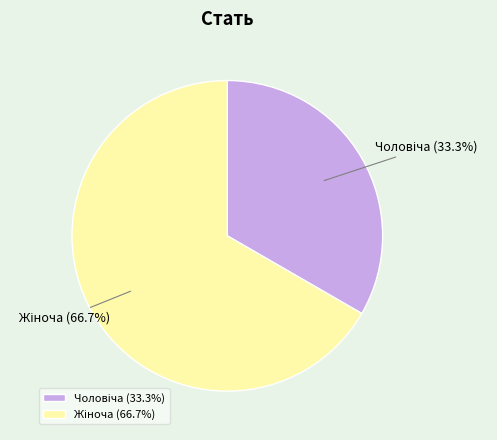

How many segments does this pie chart have?

2